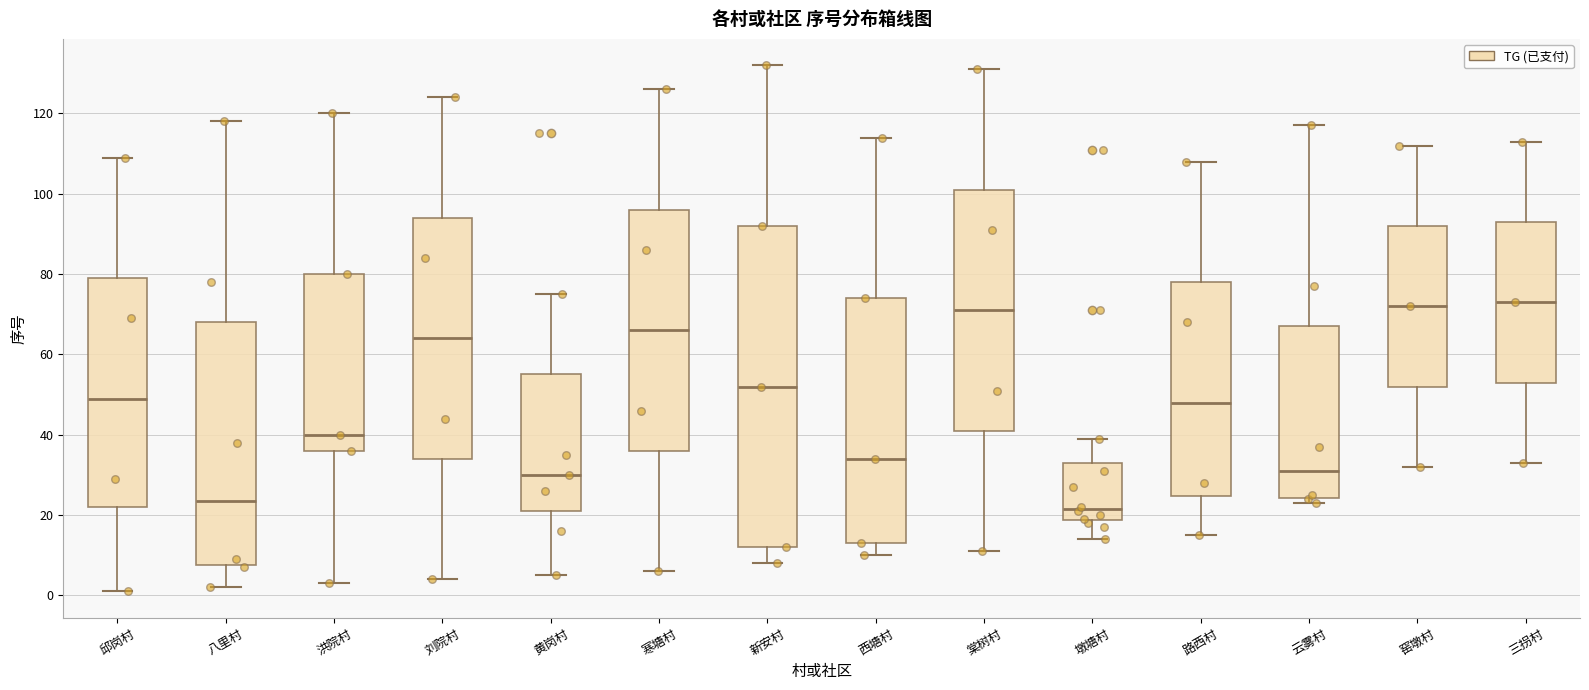

Reading left to right, read every box against the y-axis: the position of its median line, the range the box covers, and the ends of its whiskers. The values are not printed on the chart, so give them approximately, as read against the axis.

邱岗村: median 50, box 22 to 80, whiskers 2 to 110
八里村: median 24, box 8 to 68, whiskers 2 to 118
洪院村: median 40, box 36 to 80, whiskers 4 to 120
刘院村: median 64, box 34 to 94, whiskers 4 to 124
黄岗村: median 30, box 22 to 56, whiskers 6 to 76
寒塘村: median 66, box 36 to 96, whiskers 6 to 126
新安村: median 52, box 12 to 92, whiskers 8 to 132
西塘村: median 34, box 14 to 74, whiskers 10 to 114
棠树村: median 72, box 42 to 102, whiskers 12 to 132
墩塘村: median 22, box 18 to 34, whiskers 14 to 40
路西村: median 48, box 24 to 78, whiskers 16 to 108
云雾村: median 32, box 24 to 68, whiskers 24 (just below the box's lower edge) to 118
窑墩村: median 72, box 52 to 92, whiskers 32 to 112
三拐村: median 74, box 54 to 94, whiskers 34 to 114